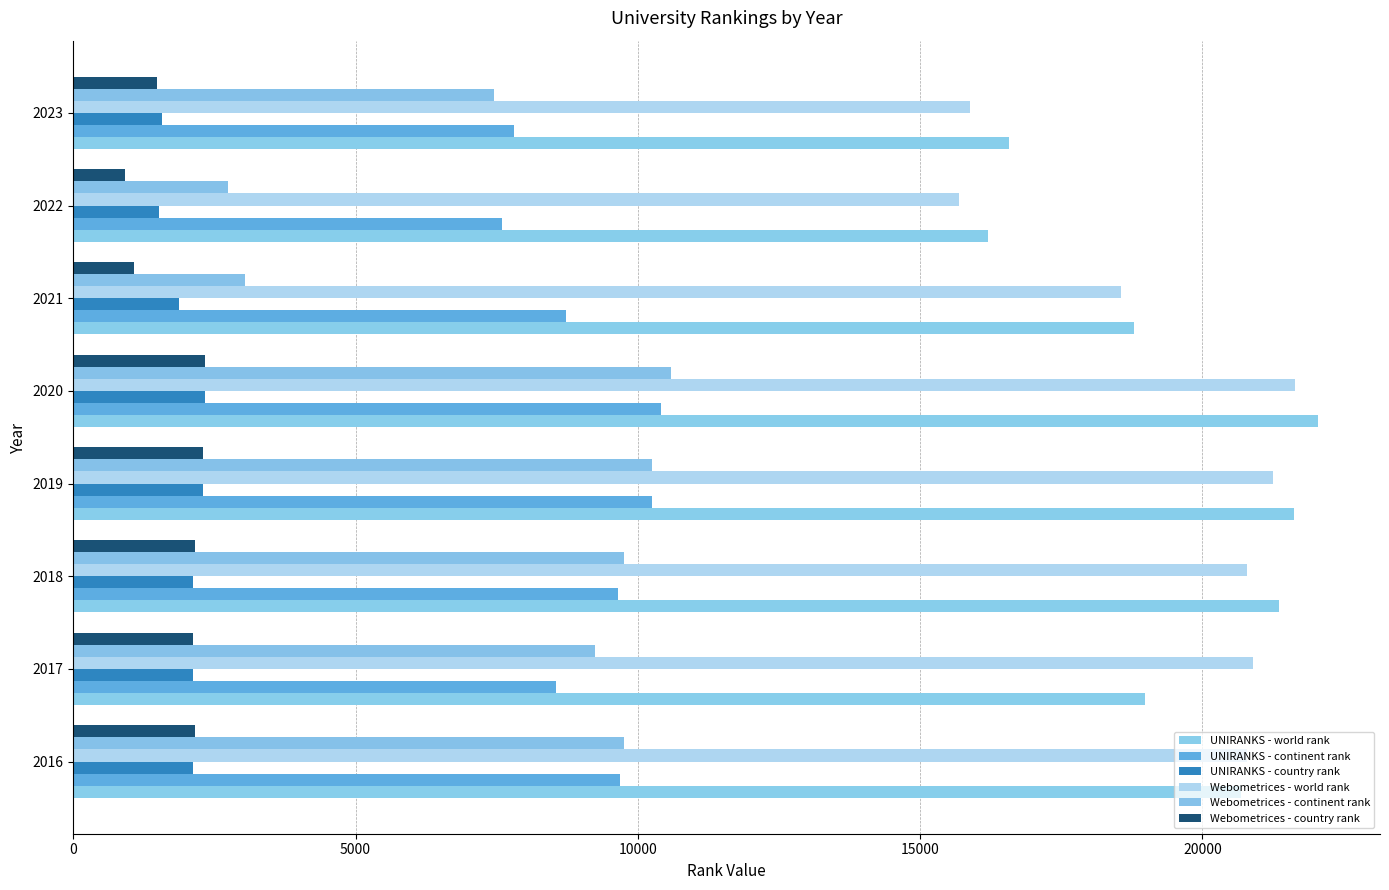

What is the maximum value shown in the chart?

22045